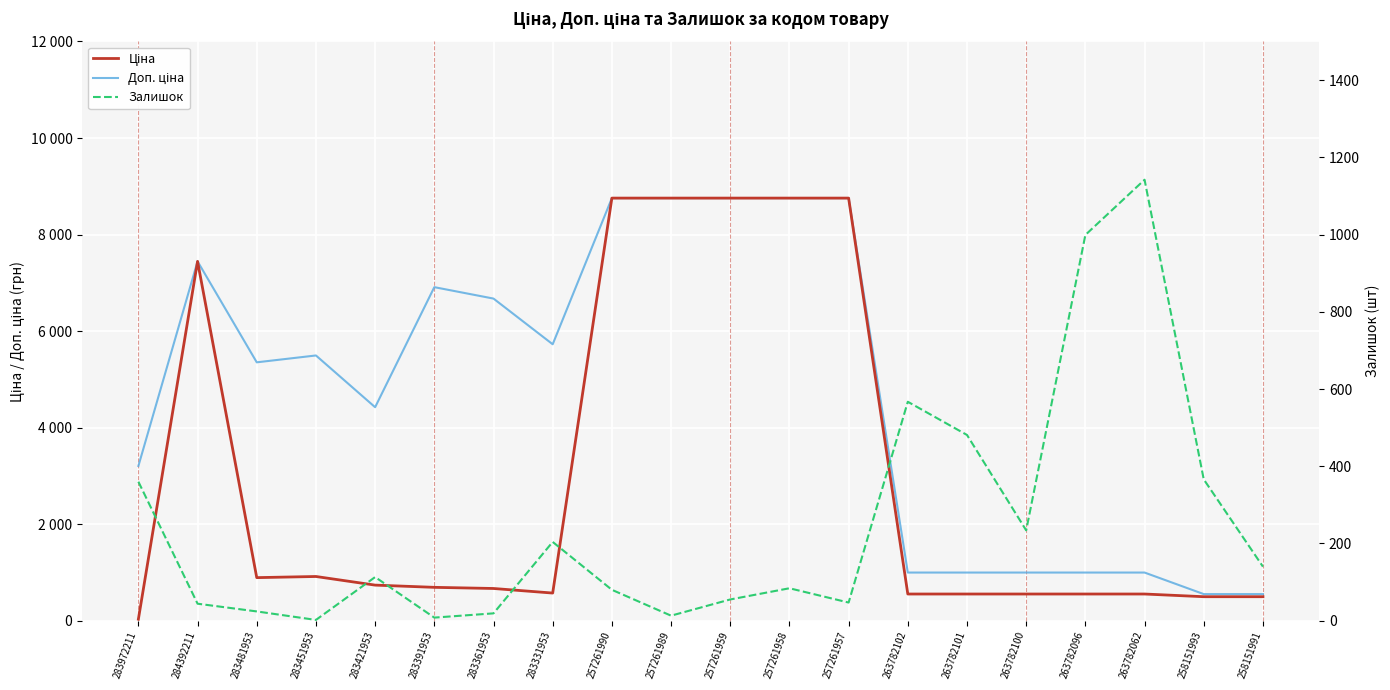

How many data points in Ціна are less than 691?

10